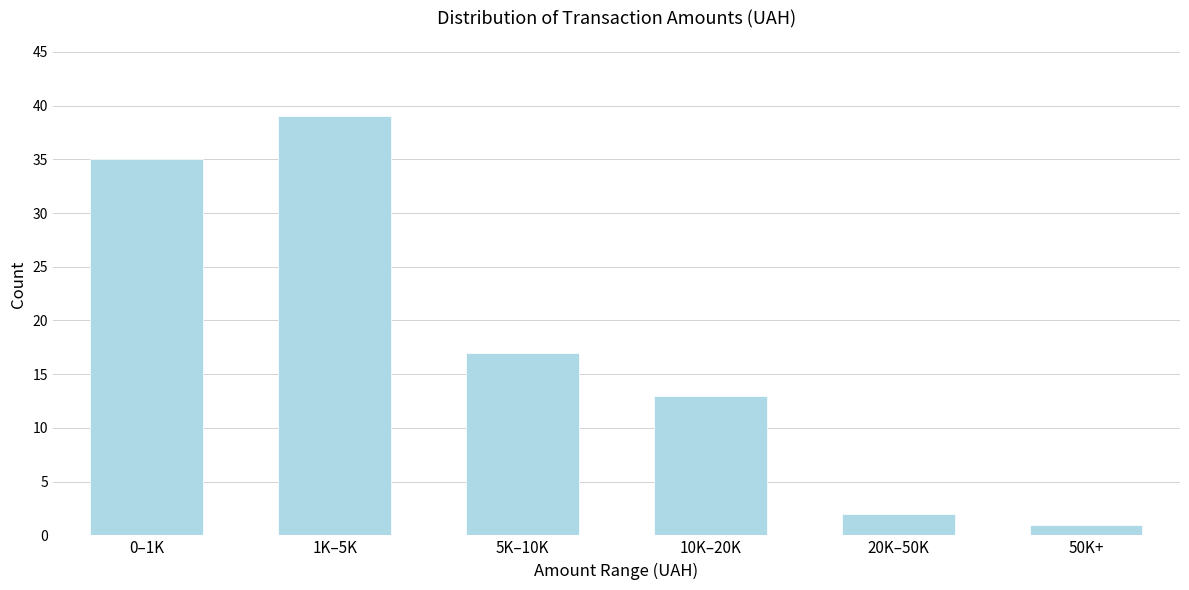

Reading right to left, transcribe all the data shown in this chart.

50K+=1	20K–50K=2	10K–20K=13	5K–10K=17	1K–5K=39	0–1K=35